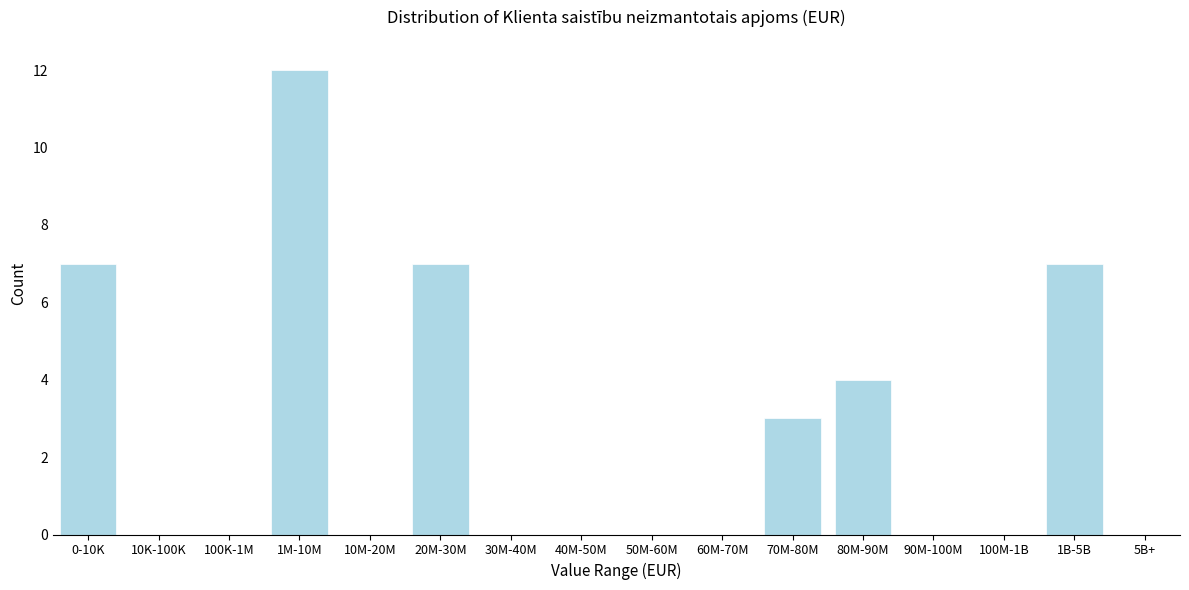

Reading left to right, what are all the values shown in this chart?

0-10K=7	10K-100K=0	100K-1M=0	1M-10M=12	10M-20M=0	20M-30M=7	30M-40M=0	40M-50M=0	50M-60M=0	60M-70M=0	70M-80M=3	80M-90M=4	90M-100M=0	100M-1B=0	1B-5B=7	5B+=0